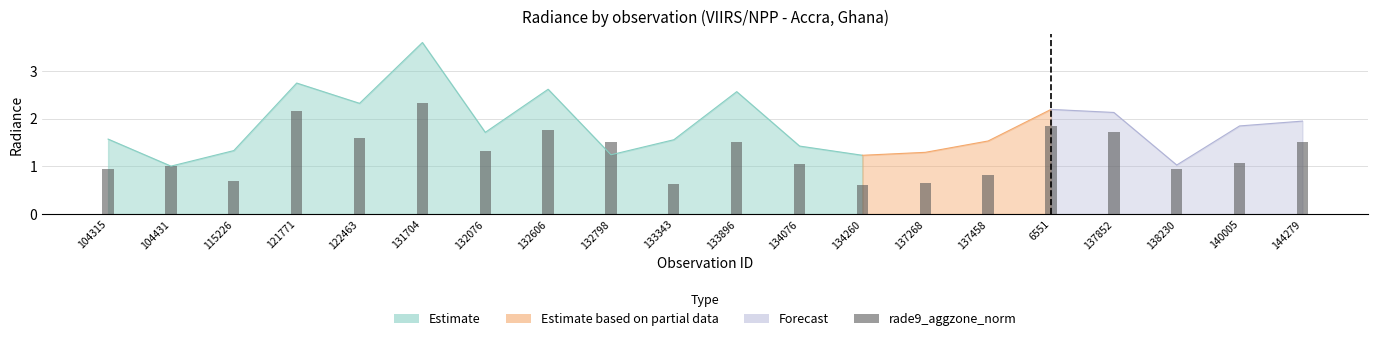

What is the difference between the second highest and second lowest values?

1.5